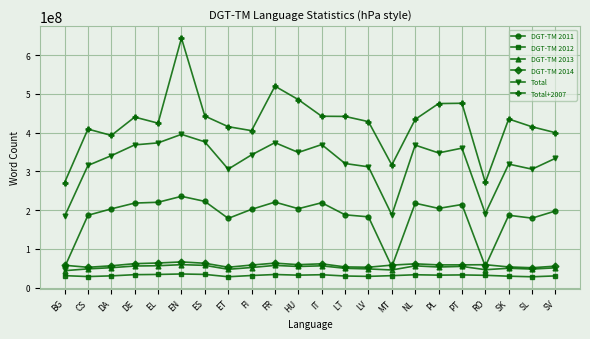

True or false: Total+2007 has a value of 316293117 at MT.

True